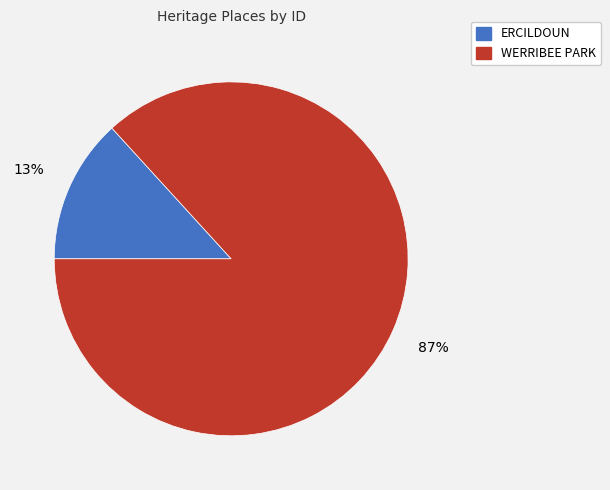

Do WERRIBEE PARK and ERCILDOUN together represent more than half of the pie?

Yes